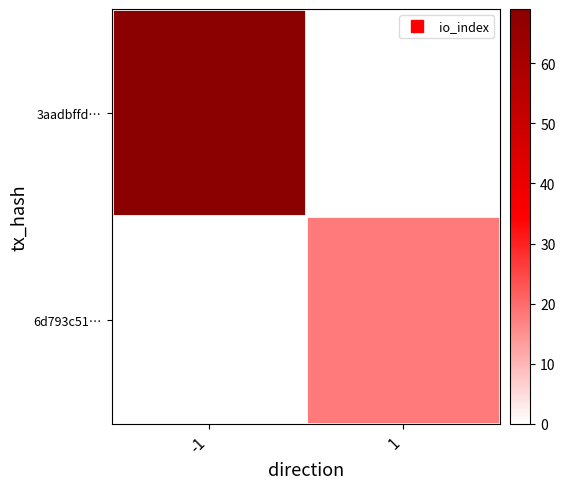

Rank the series by their average value, from highest to lowest.

3aadbffd…, 6d793c51…